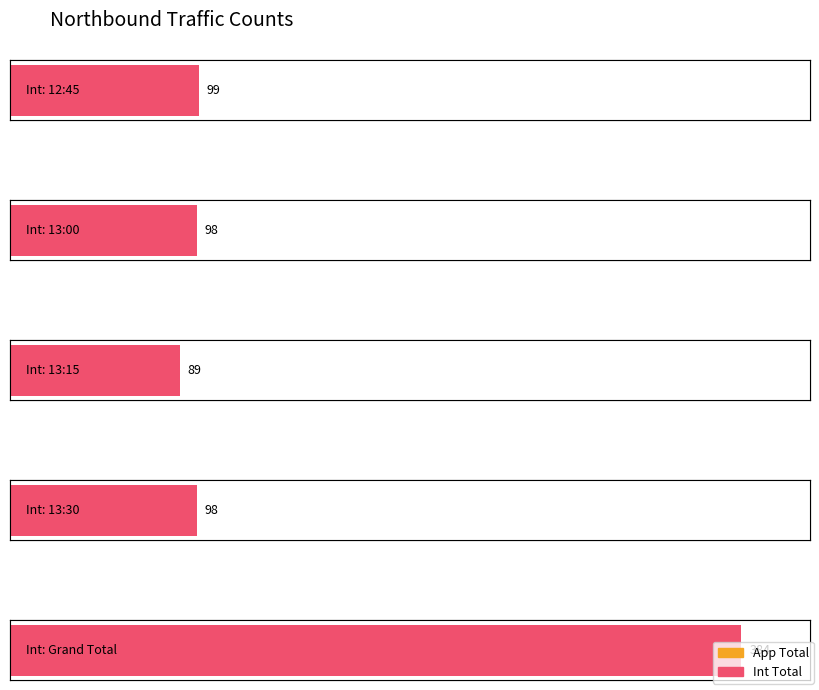

What is the value of the Int Total bar at the 5th from the left?

384